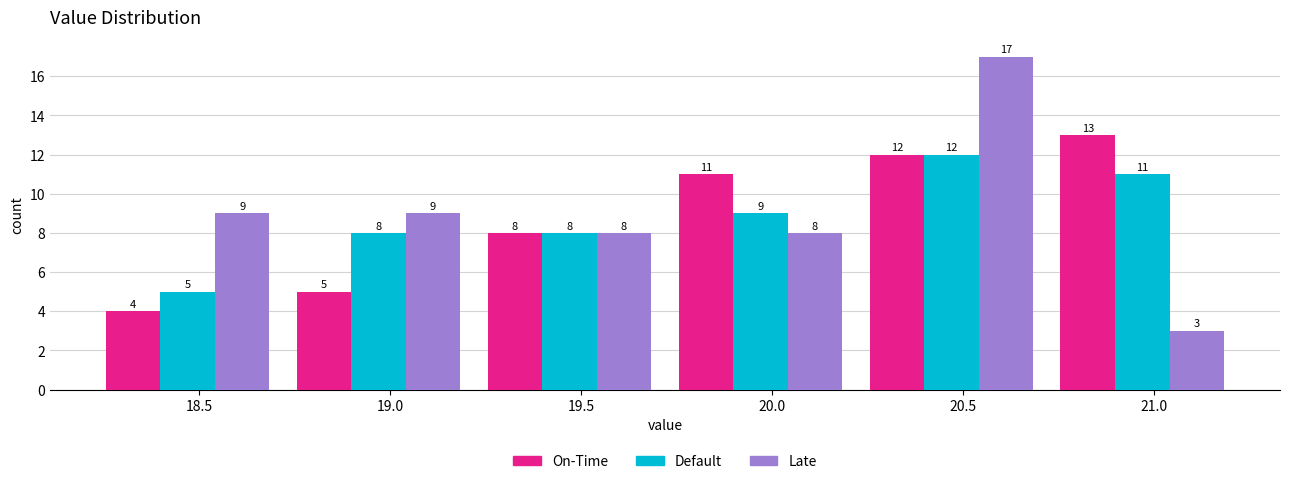

What is the height of the Late bar covering 19.22 to 19.72 on the x-axis? The bar edges are not printed on the chart, so give them approximately, as read against the axis.

8